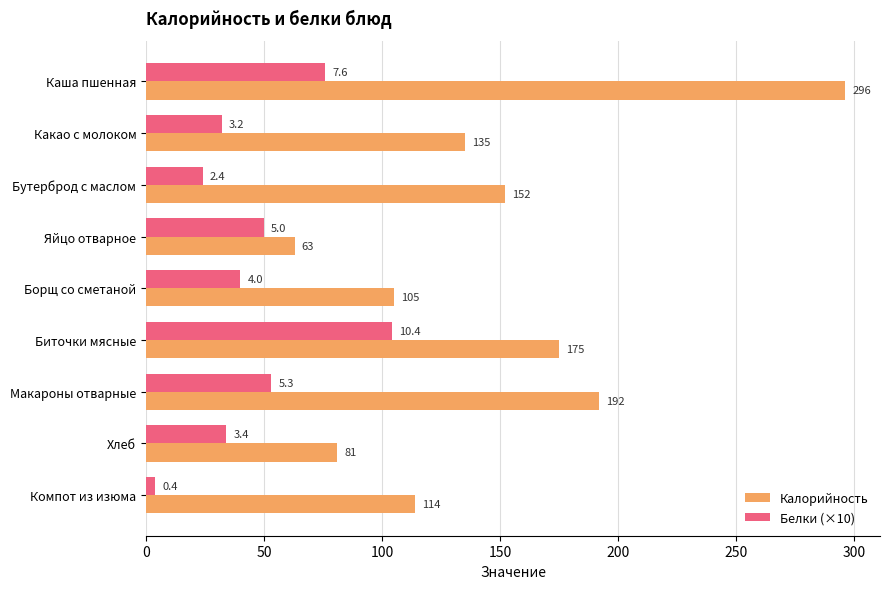

Rank the series by their maximum value, from lowest to highest.

Белки (×10), Калорийность